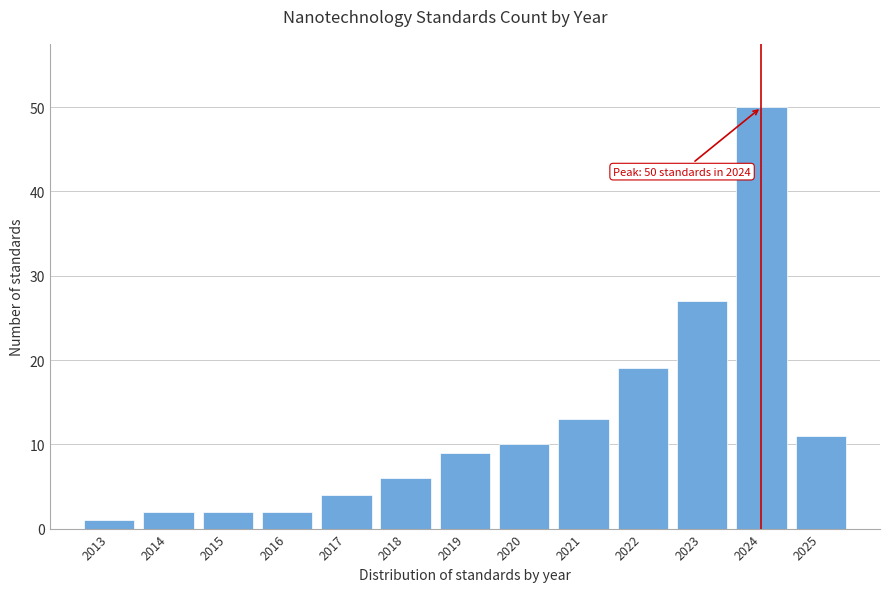

Reading left to right, transcribe all the data shown in this chart.

2013=1	2014=2	2015=2	2016=2	2017=4	2018=6	2019=9	2020=10	2021=13	2022=19	2023=27	2024=50	2025=11